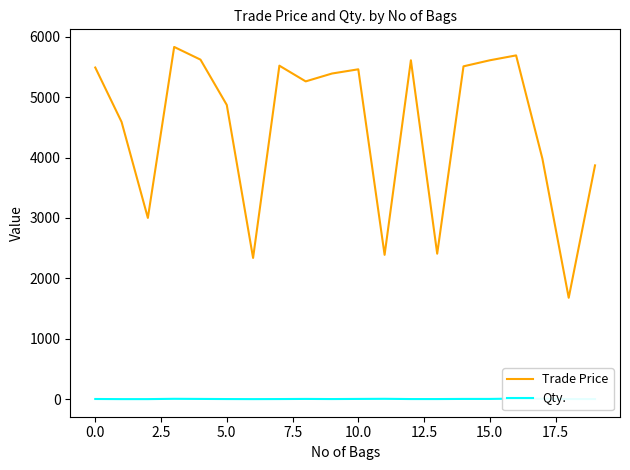

What is the highest value of the Trade Price series?

5829.9